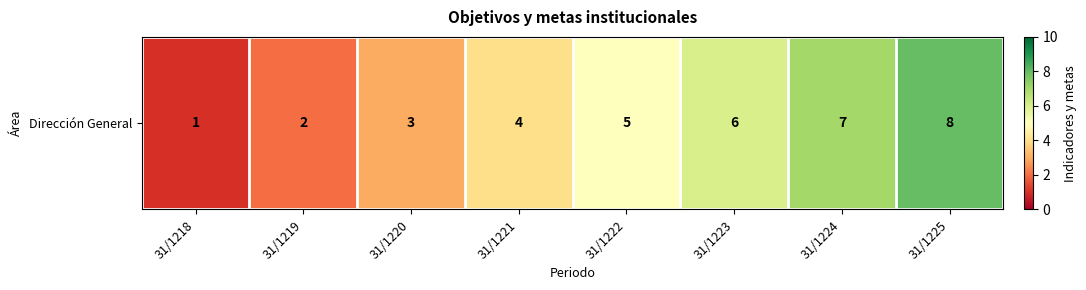

What is the change in value from 31/1221 to 31/1223?

+2